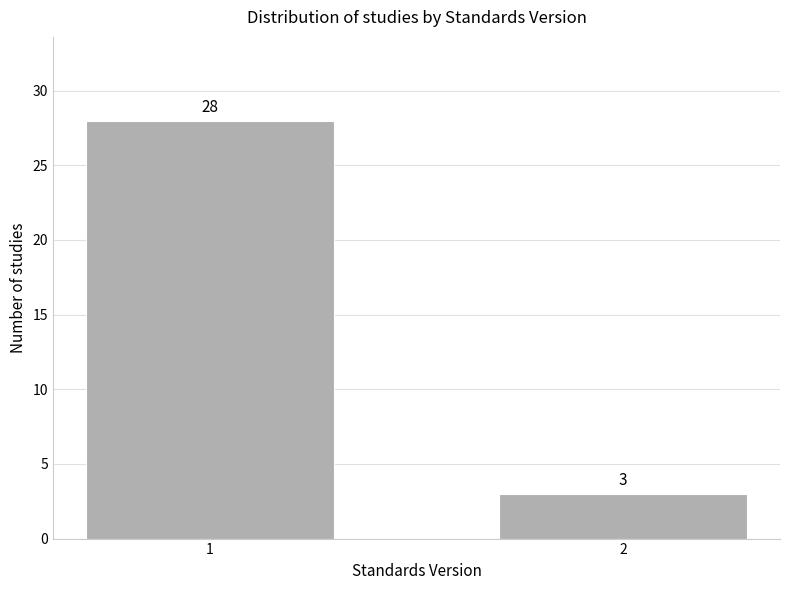

Reading right to left, list all the values displayed in this chart.

2=3	1=28